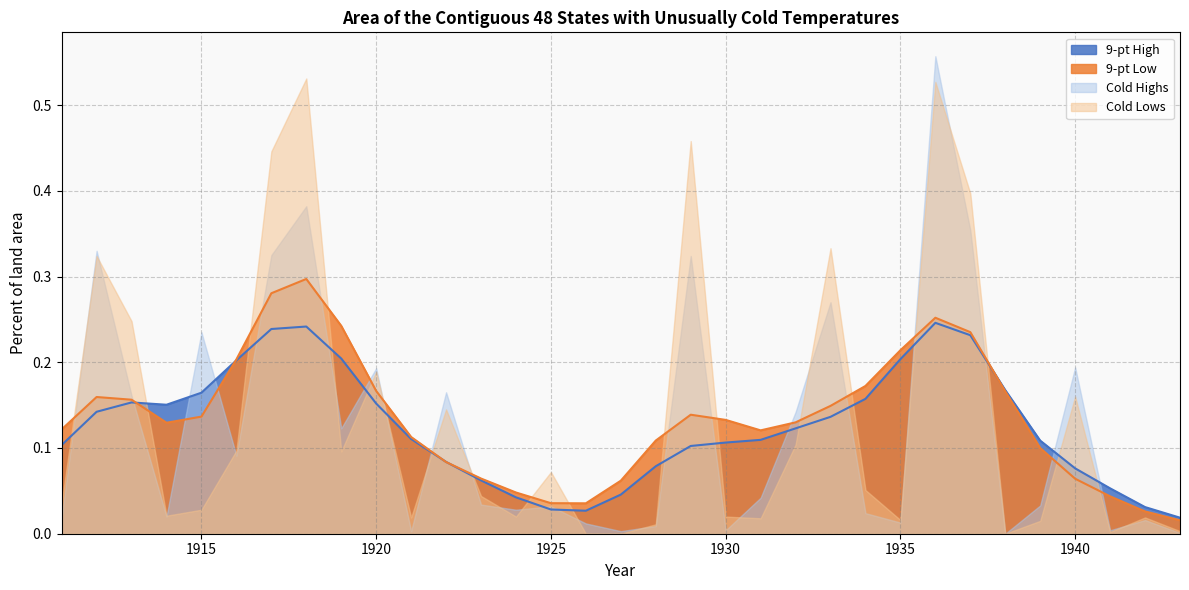

What is the difference between the second highest and second lowest values in the 9-pt Low series?

0.3